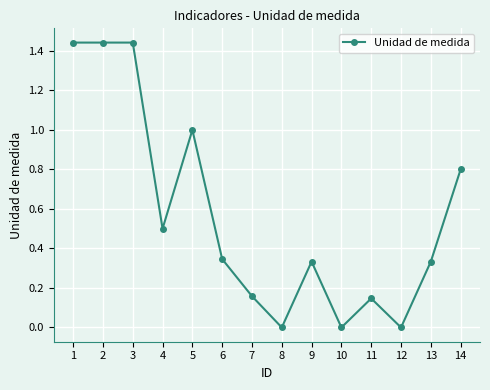

The chart shows a value of 0.2 at 13. True or false?

False